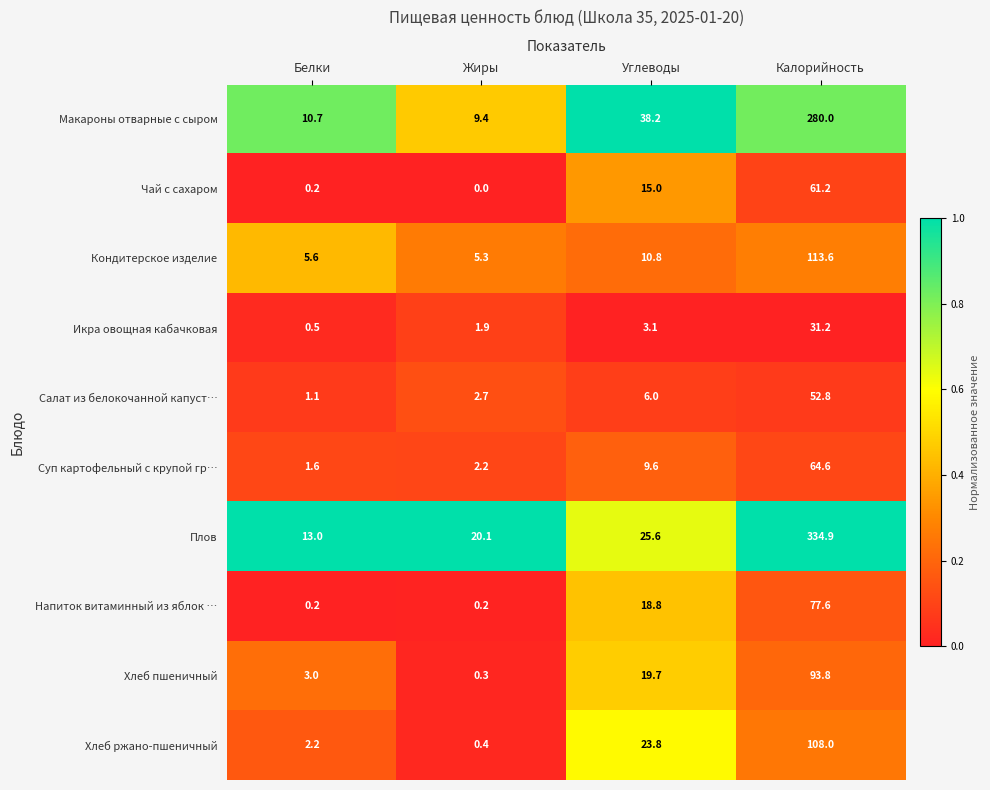

What is the minimum value for Кондитерское изделие?

5.3